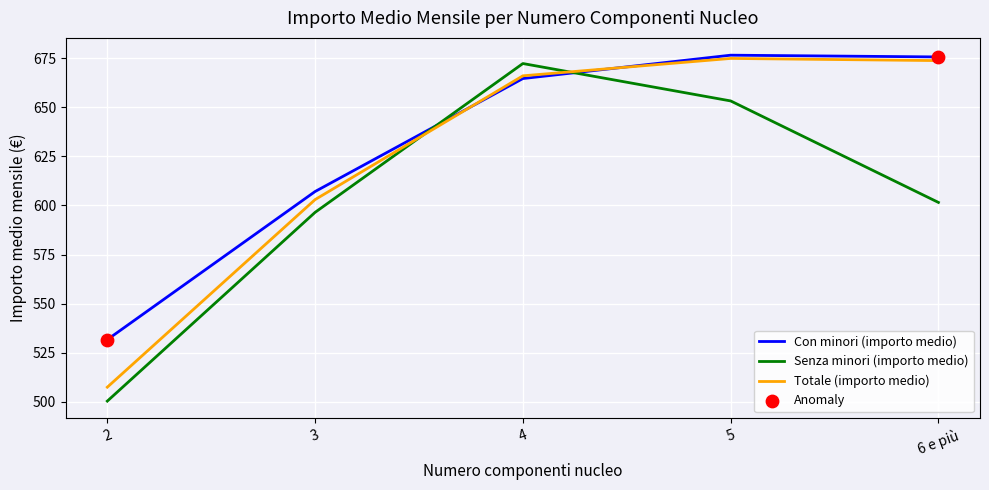

Between 2 and 5, which series saw the biggest shift?

Totale (importo medio)